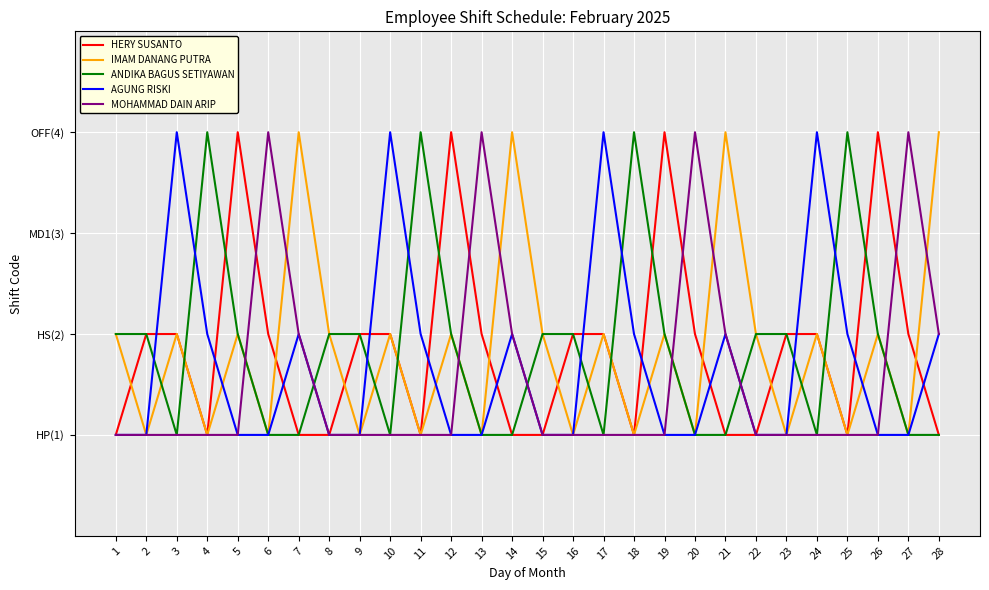

What is the lowest value of the HERY SUSANTO series?

1